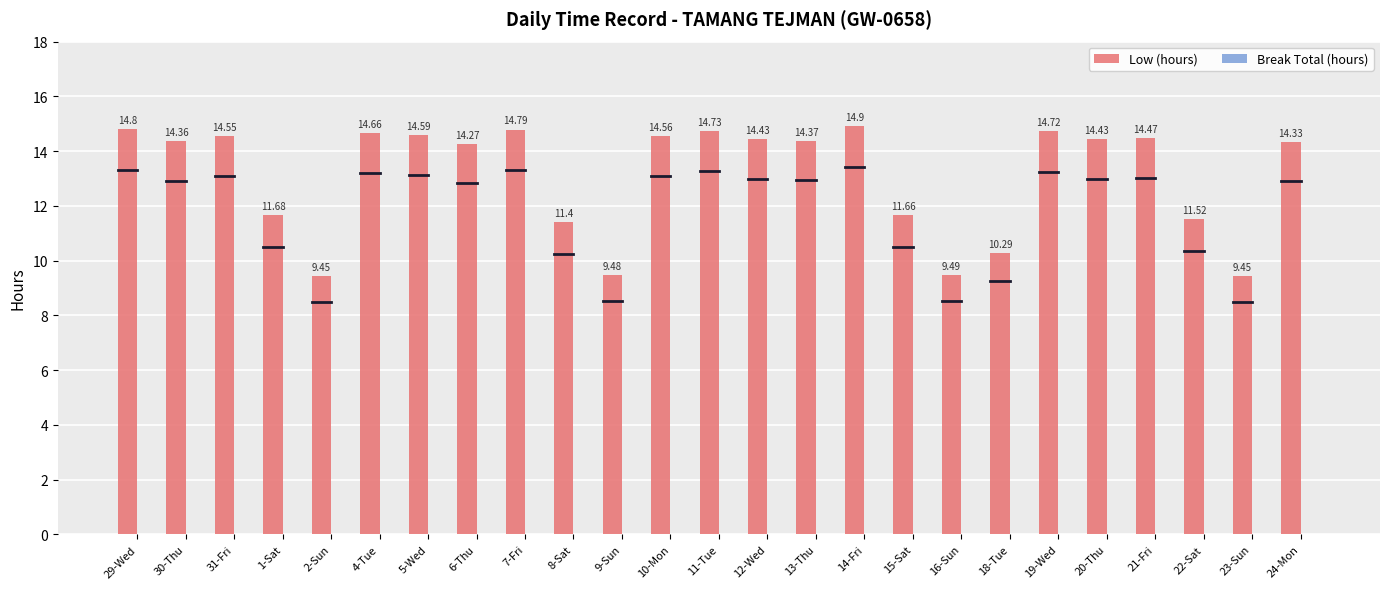

What is the change in value from 10-Mon to 22-Sat?

-3.0